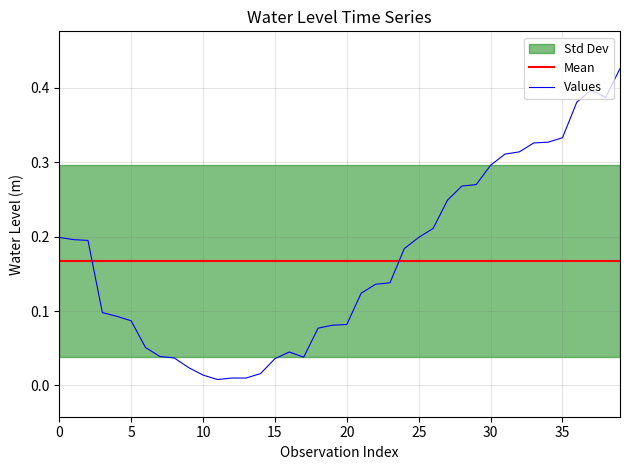

The value of Mean at 21 is 0.2. True or false?

True